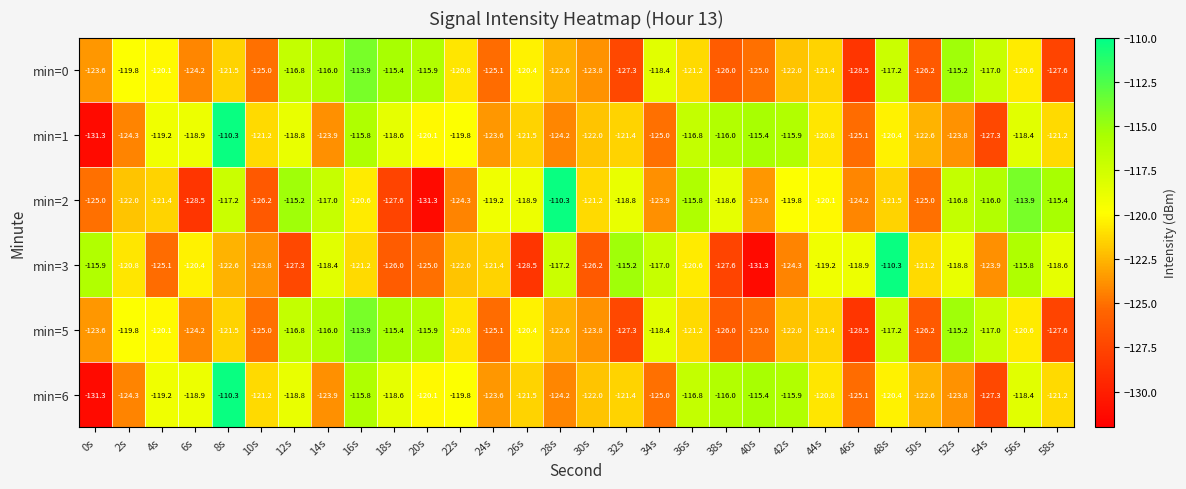

What is the difference between the min=3 values at 40s and 4s?

6.2